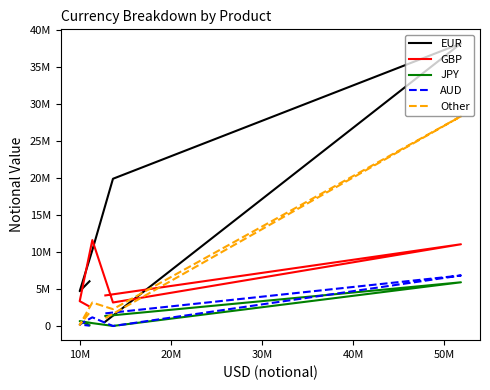

What is the value of the AUD point at the 5th from the left?

208266